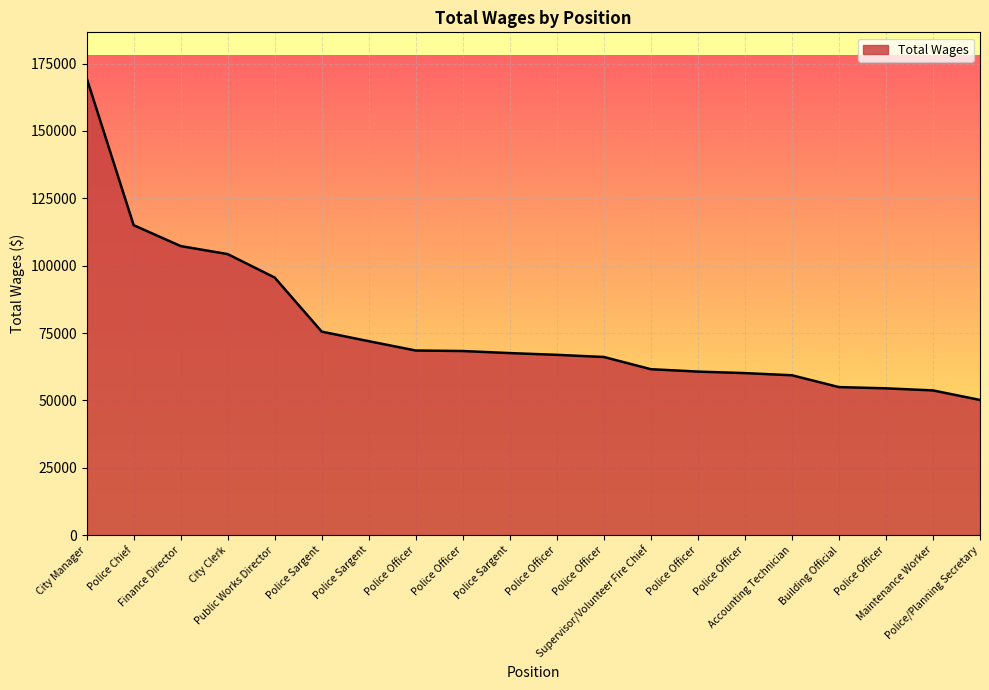

What is the difference between the maximum and minimum values?

119481